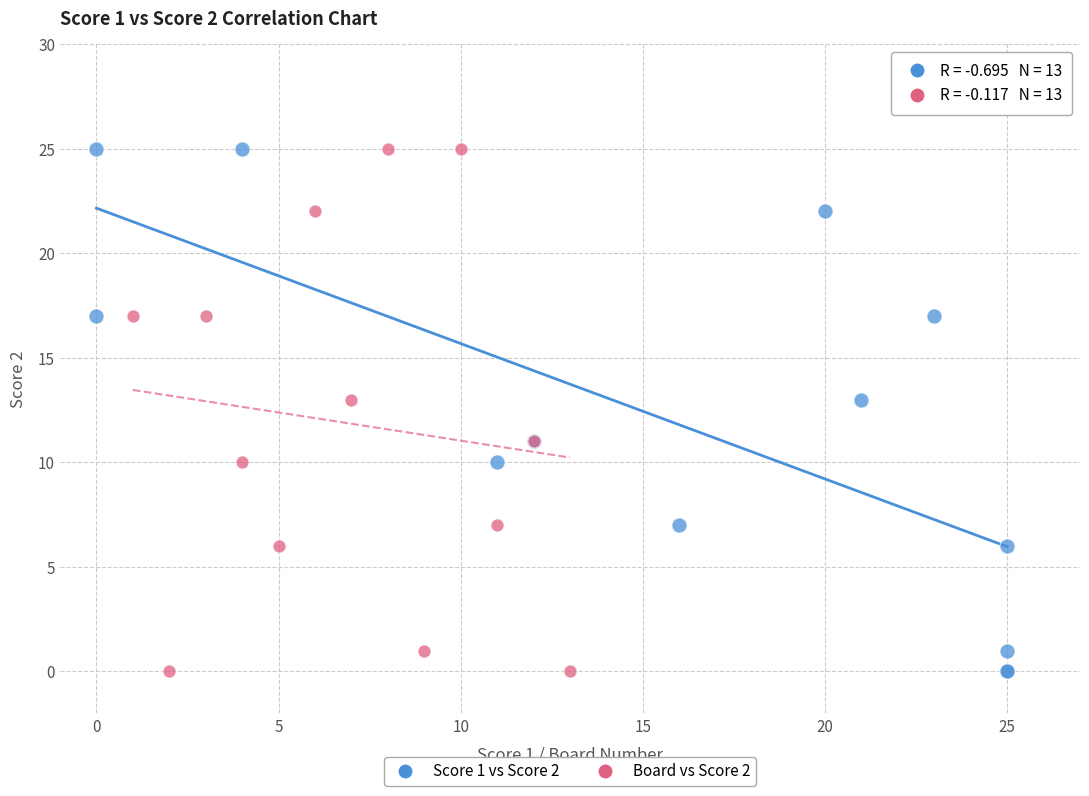

What are all the series names shown in the legend?

Score 1 vs Score 2, Board vs Score 2